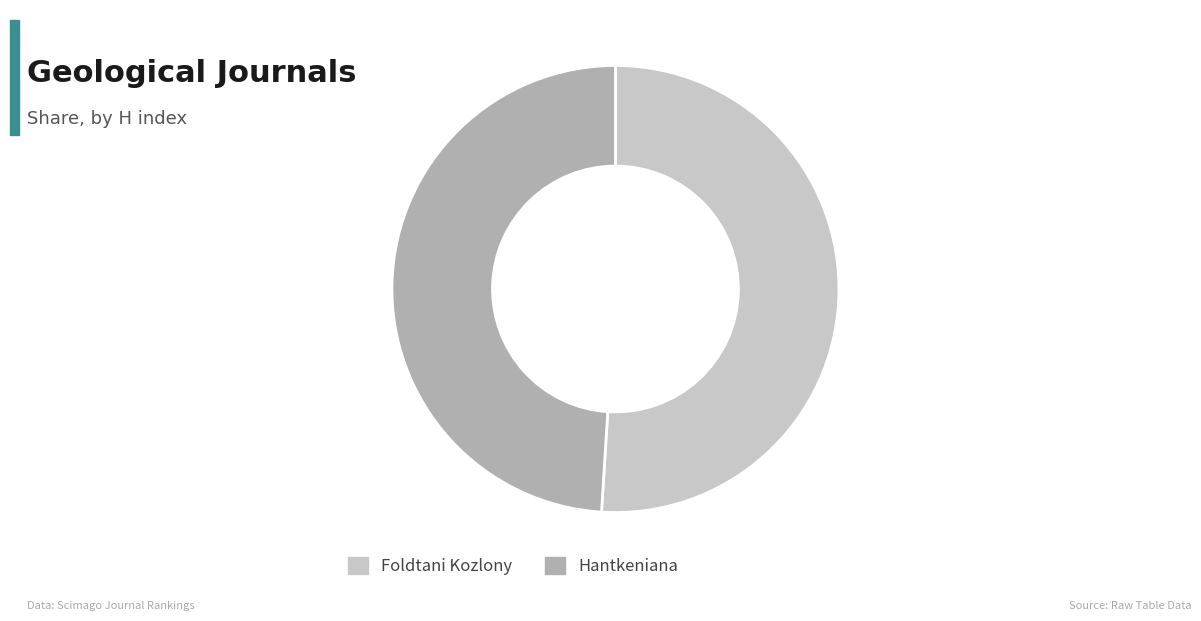

Rank the categories by value from lowest to highest.

Hantkeniana, Foldtani Kozlony